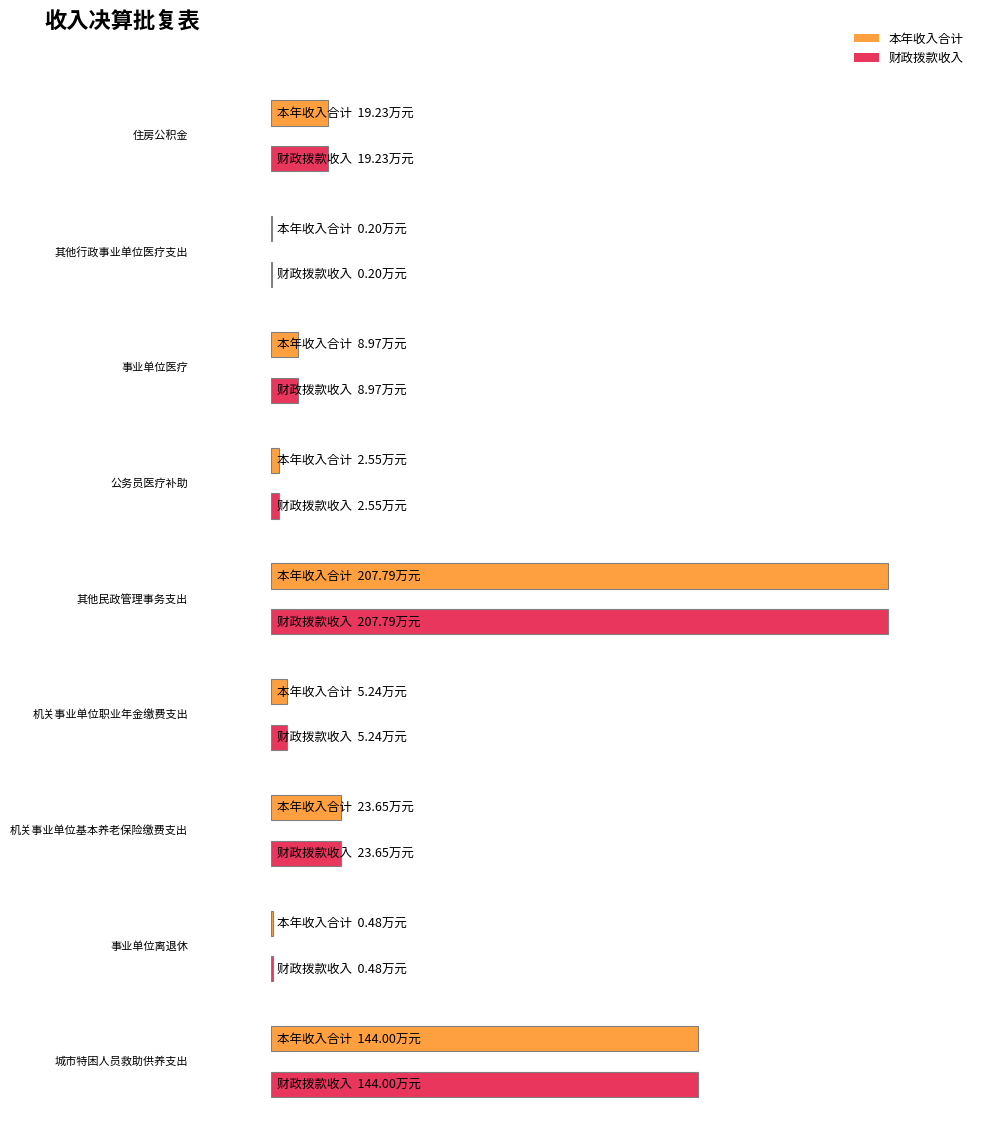

How many bars are there in total?

18